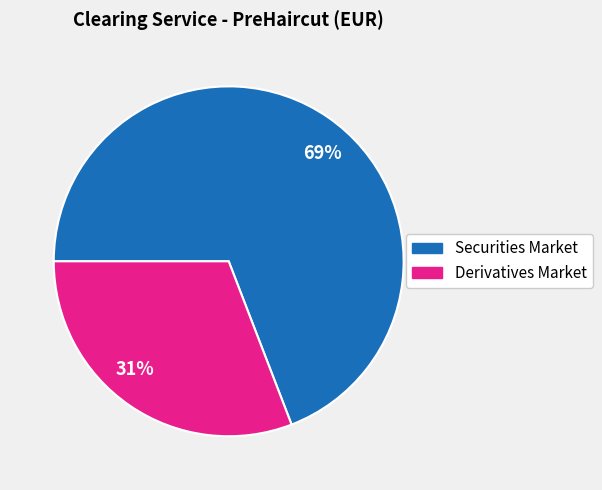

Rank the categories by value from lowest to highest.

31%, 69%